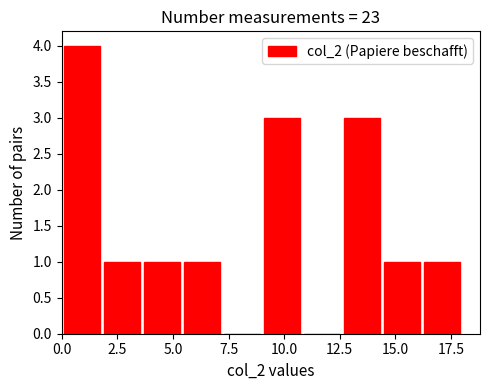

Read against the x-axis, roughly where is the centre of the tallest bar?

1.0